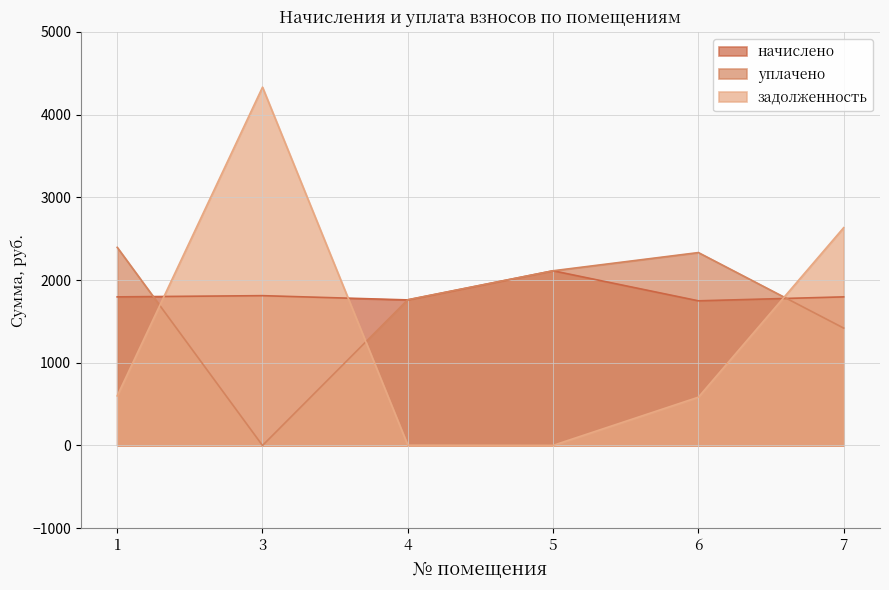

Which has a higher value, 3 or 1?

3